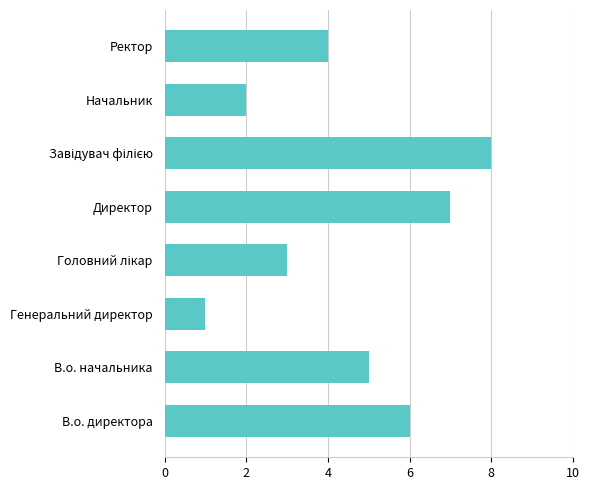

How many bars are there in total?

8